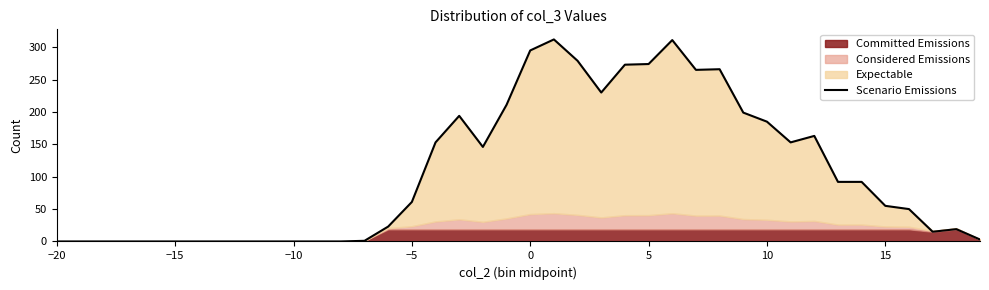

What is the highest value of the Scenario Emissions series?

312